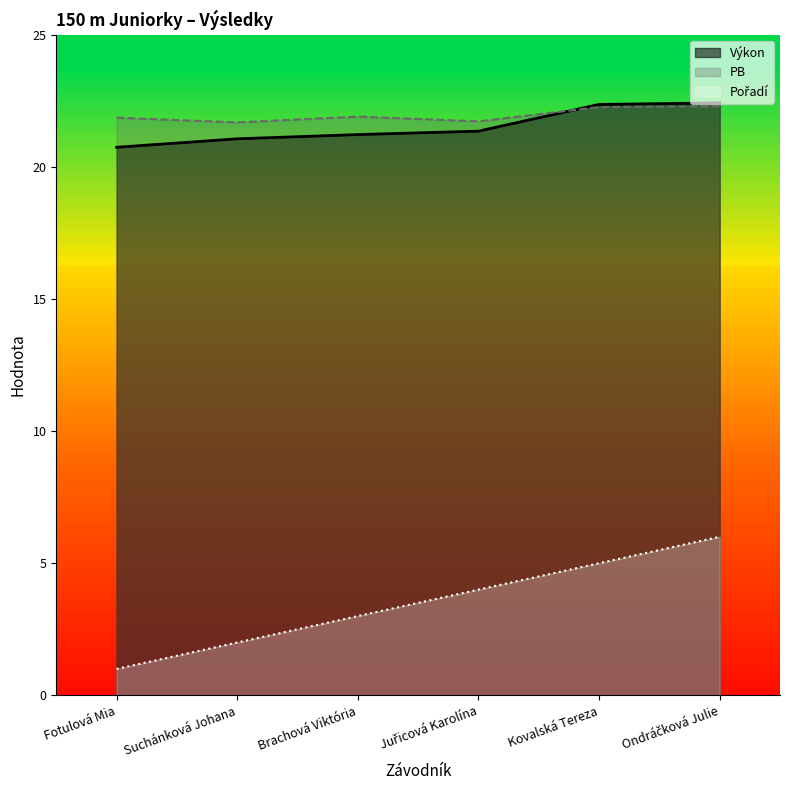

What value does the Výkon series have at Brachová Viktória?

21.2